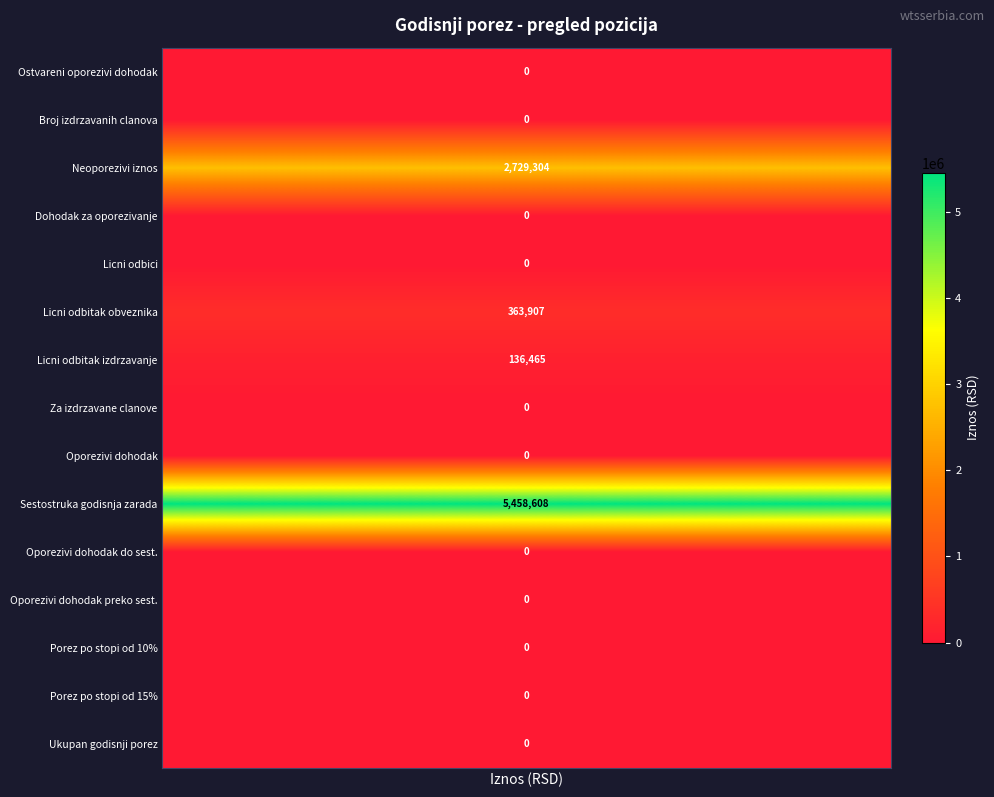

Rank the categories by value from highest to lowest.

10, 3, 6, 7, 1, 2, 4, 5, 8, 9, 11, 12, 13, 14, 15